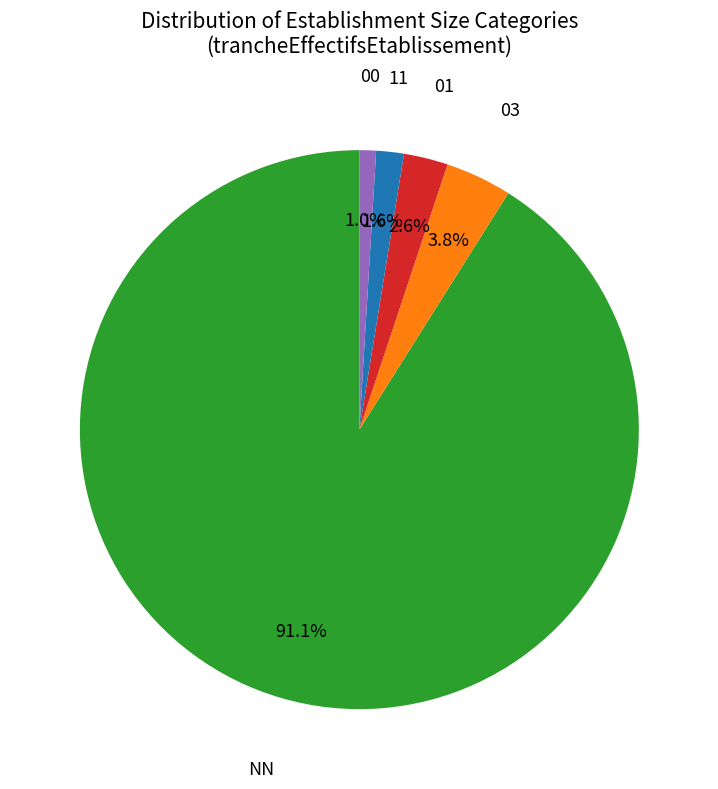

Does any single category account for the majority?

Yes